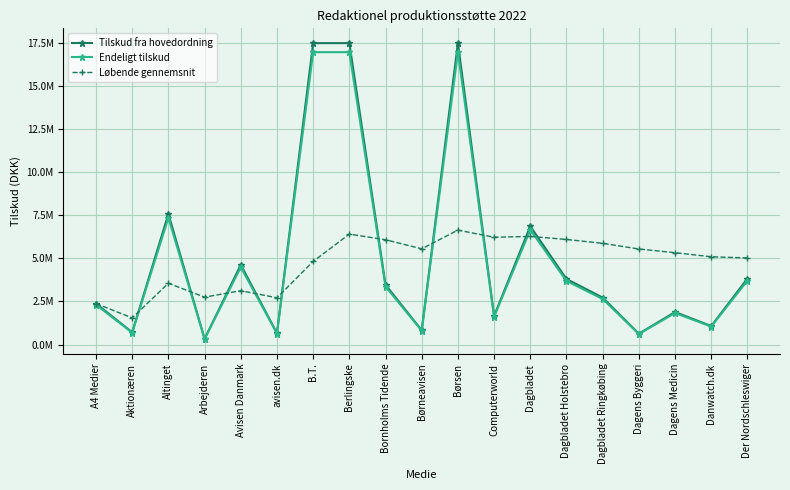

How many values in the Tilskud fra hovedordning series exceed 2723764?

10